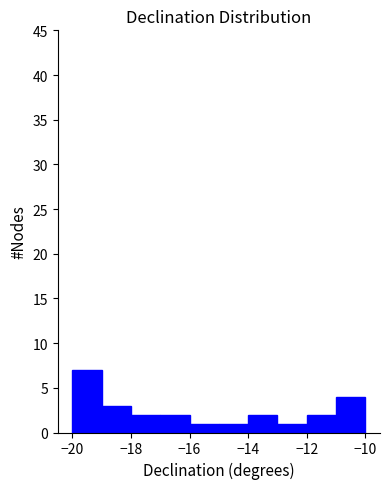

What is the height of the bar covering -16 to -15 on the x-axis? The values are not printed on the chart, so give them approximately, as read against the axis.

1